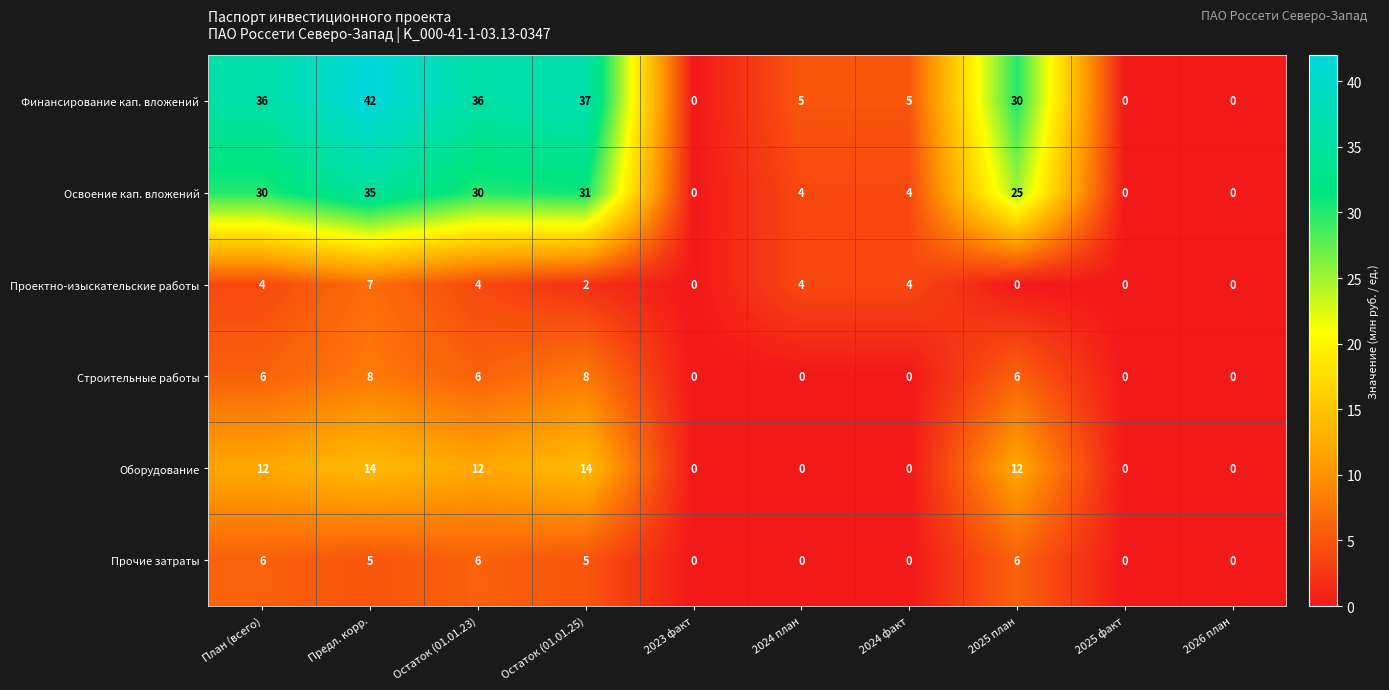

Which series has the widest spread of values?

Финансирование кап. вложений